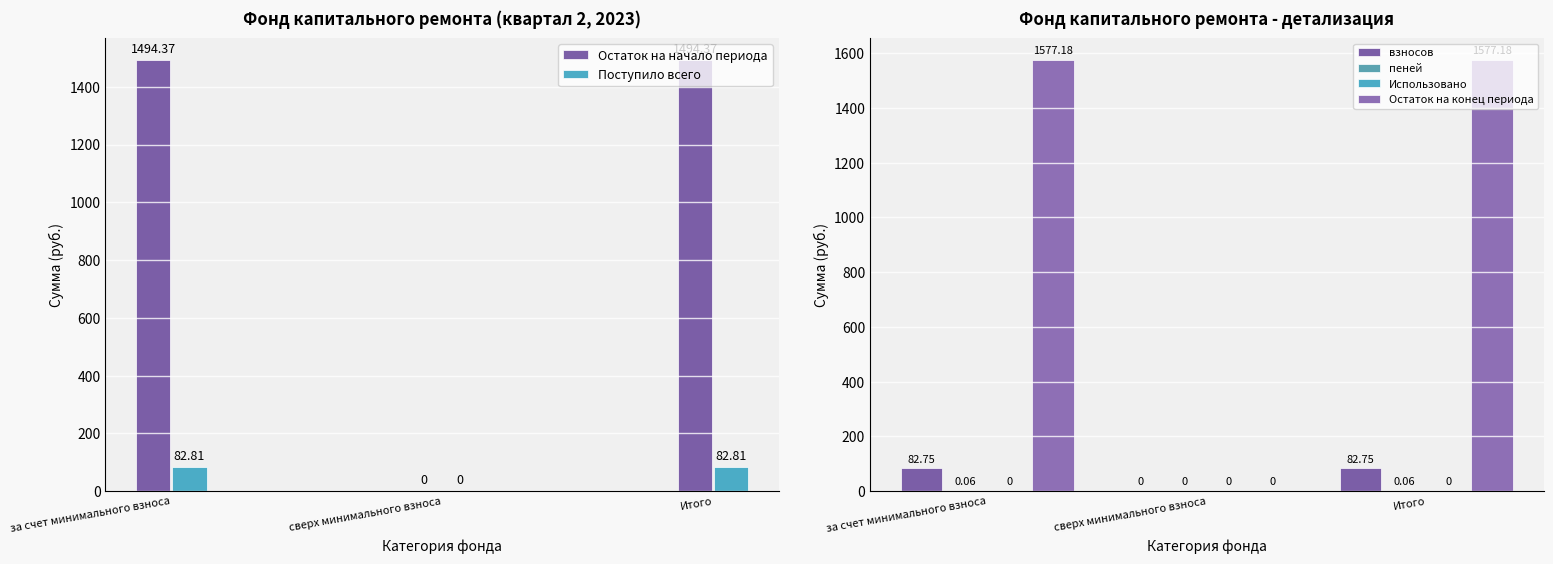

How many пеней values are between 0 and 1?

3